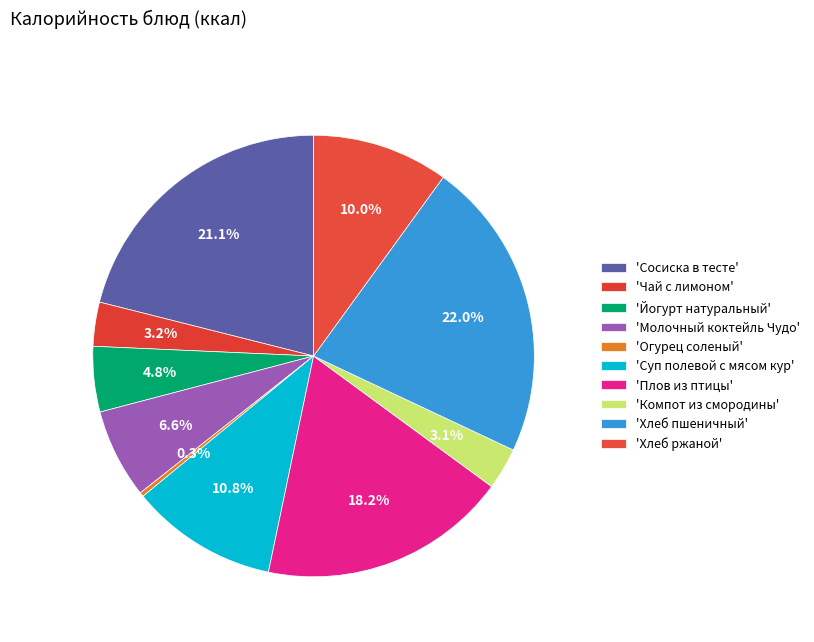

How many segments does this pie chart have?

10